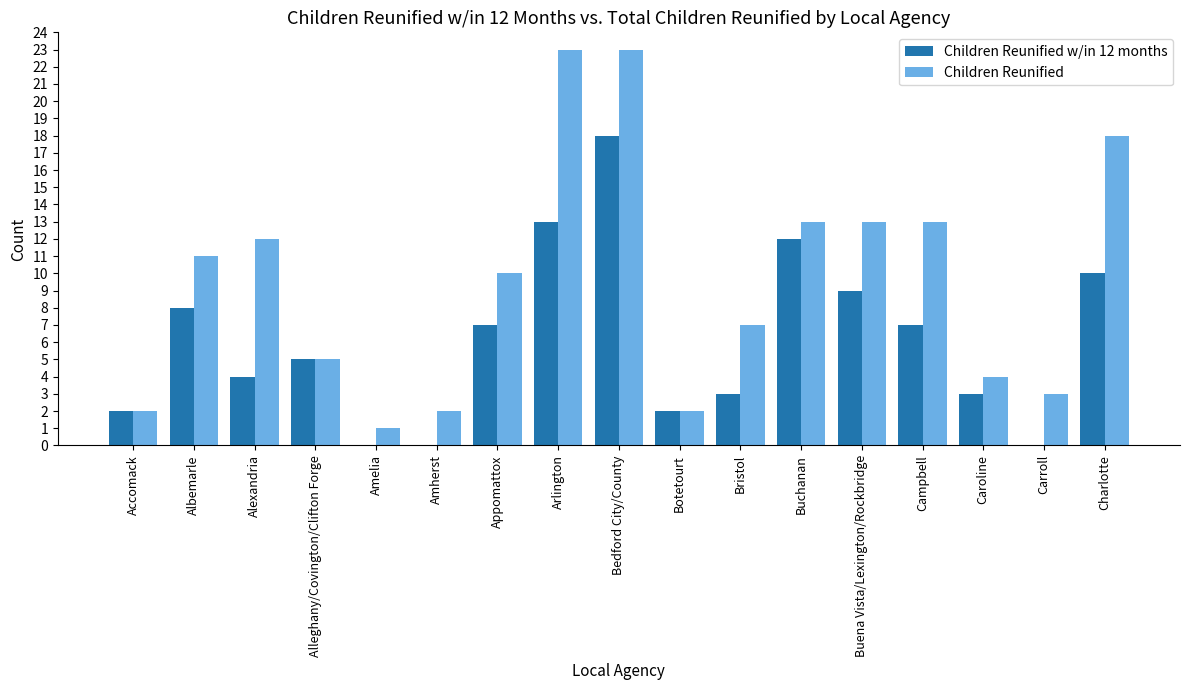

What are all the series names shown in the legend?

Children Reunified w/in 12 months, Children Reunified